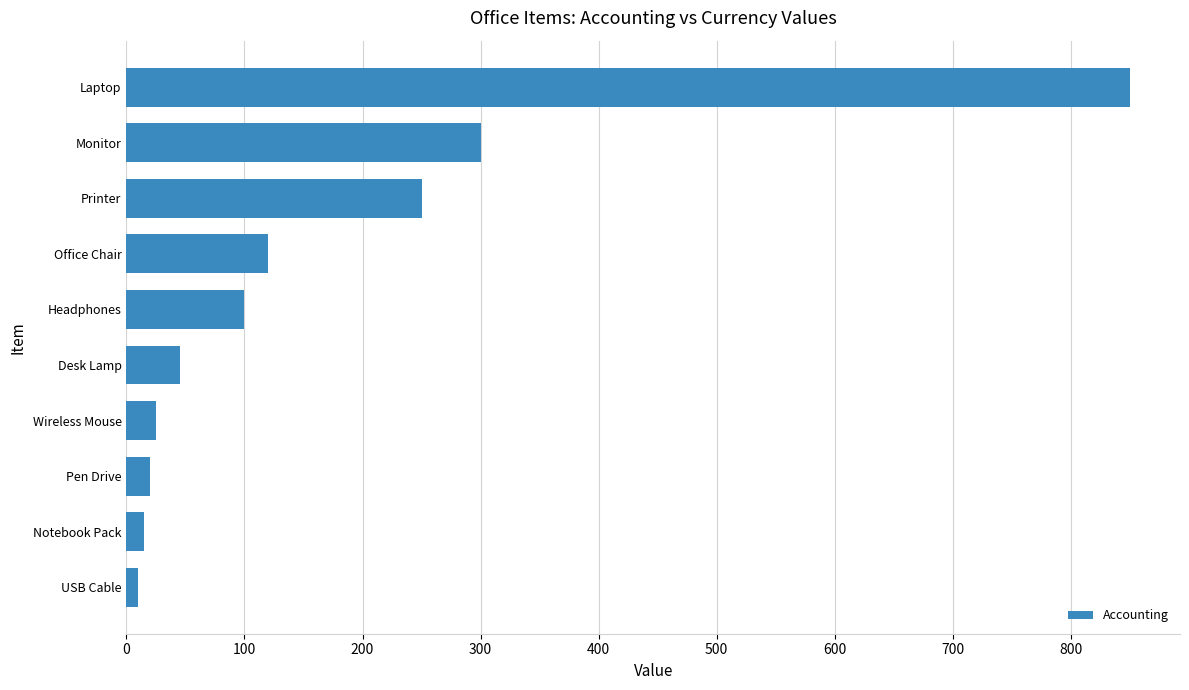

What is the smallest value displayed?

10